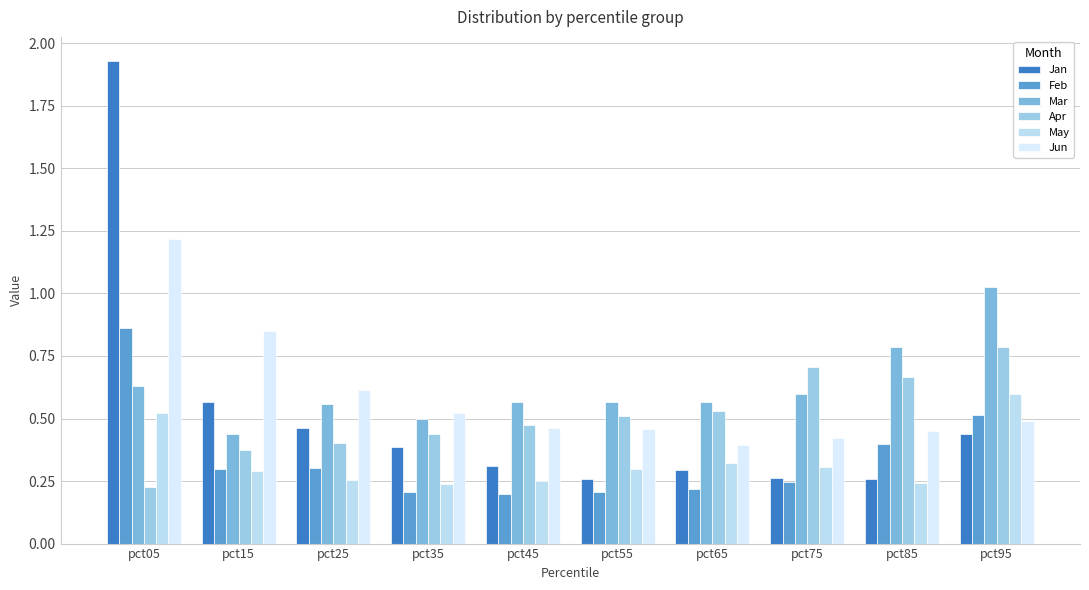

How many Apr values are between 0 and 1?

10